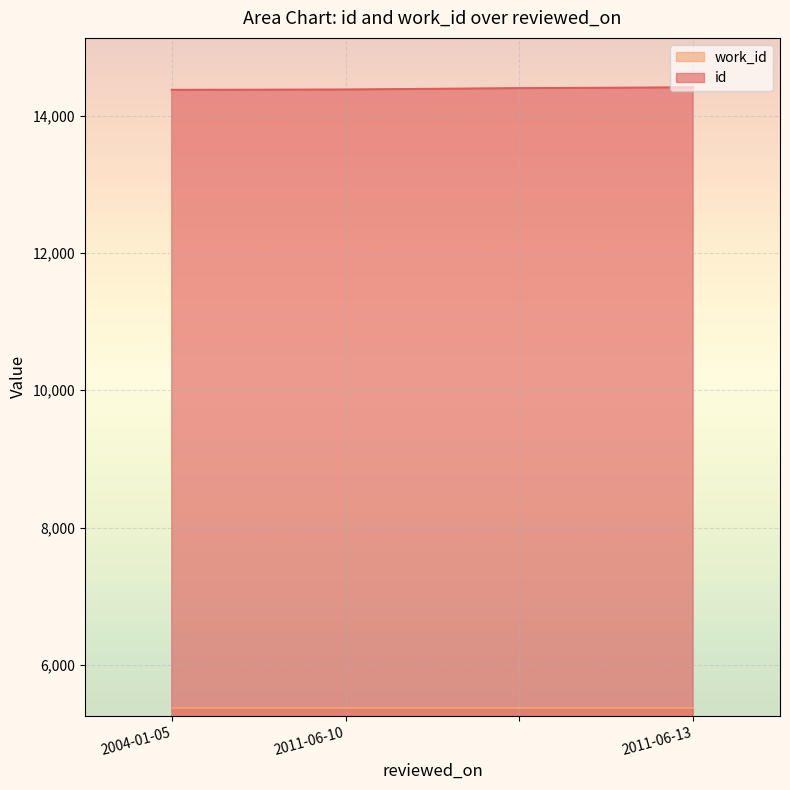

Rank the categories by value from lowest to highest.

2004-01-05, 2011-06-10, , 2011-06-13